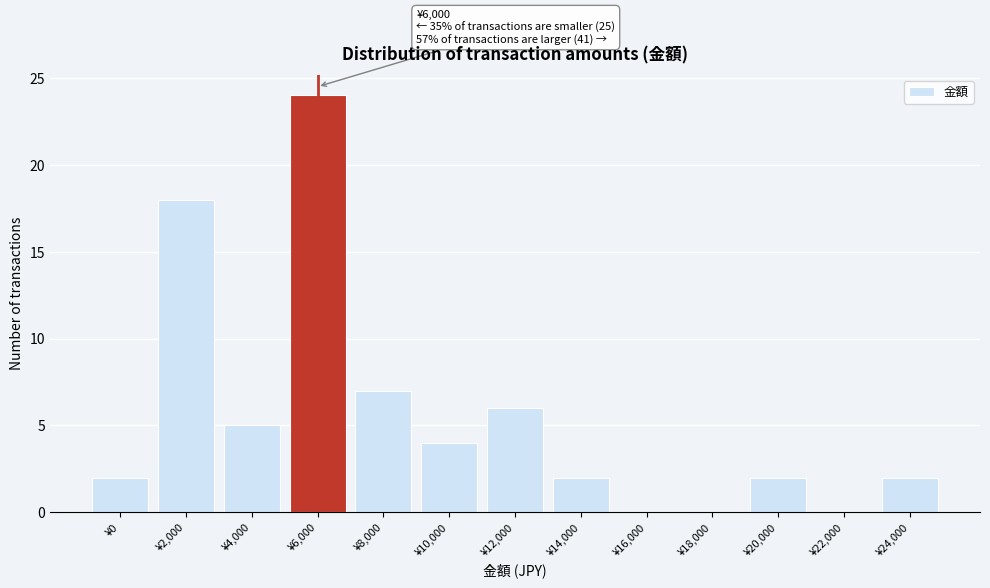

Reading left to right, transcribe all the data shown in this chart.

¥0=2	¥2,000=18	¥4,000=5	¥6,000=24	¥8,000=7	¥10,000=4	¥12,000=6	¥14,000=2	¥16,000=0	¥18,000=0	¥20,000=2	¥22,000=0	¥24,000=2